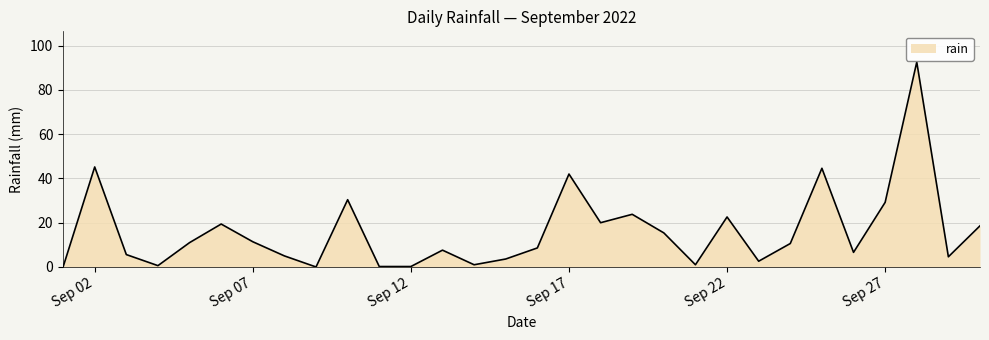

What is the maximum value shown in the chart?

92.6